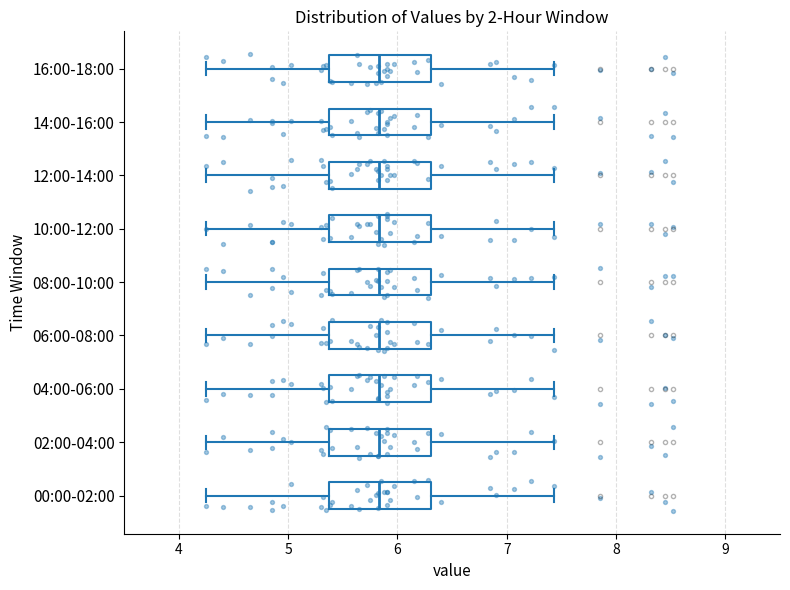

Reading bottom to top, read every box against the x-axis: the position of its median line, the range the box covers, and the ends of its whiskers. The values are not printed on the chart, so give them approximately, as read against the axis.

00:00-02:00: median 5.8, box 5.4 to 6.3, whiskers 4.3 to 7.4
02:00-04:00: median 5.8, box 5.4 to 6.3, whiskers 4.3 to 7.4
04:00-06:00: median 5.8, box 5.4 to 6.3, whiskers 4.3 to 7.4
06:00-08:00: median 5.8, box 5.4 to 6.3, whiskers 4.3 to 7.4
08:00-10:00: median 5.8, box 5.4 to 6.3, whiskers 4.3 to 7.4
10:00-12:00: median 5.8, box 5.4 to 6.3, whiskers 4.3 to 7.4
12:00-14:00: median 5.8, box 5.4 to 6.3, whiskers 4.3 to 7.4
14:00-16:00: median 5.8, box 5.4 to 6.3, whiskers 4.3 to 7.4
16:00-18:00: median 5.8, box 5.4 to 6.3, whiskers 4.3 to 7.4